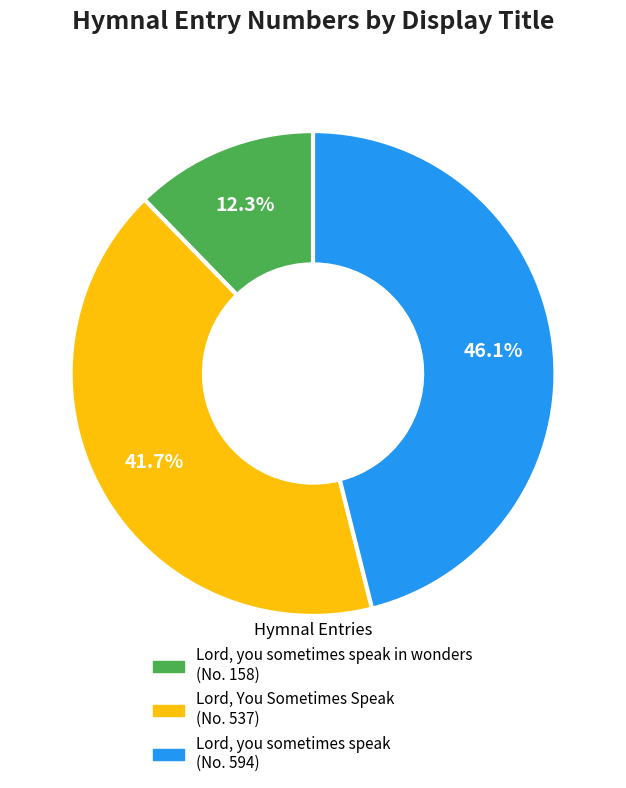

Is there any slice that represents more than half of the pie?

No